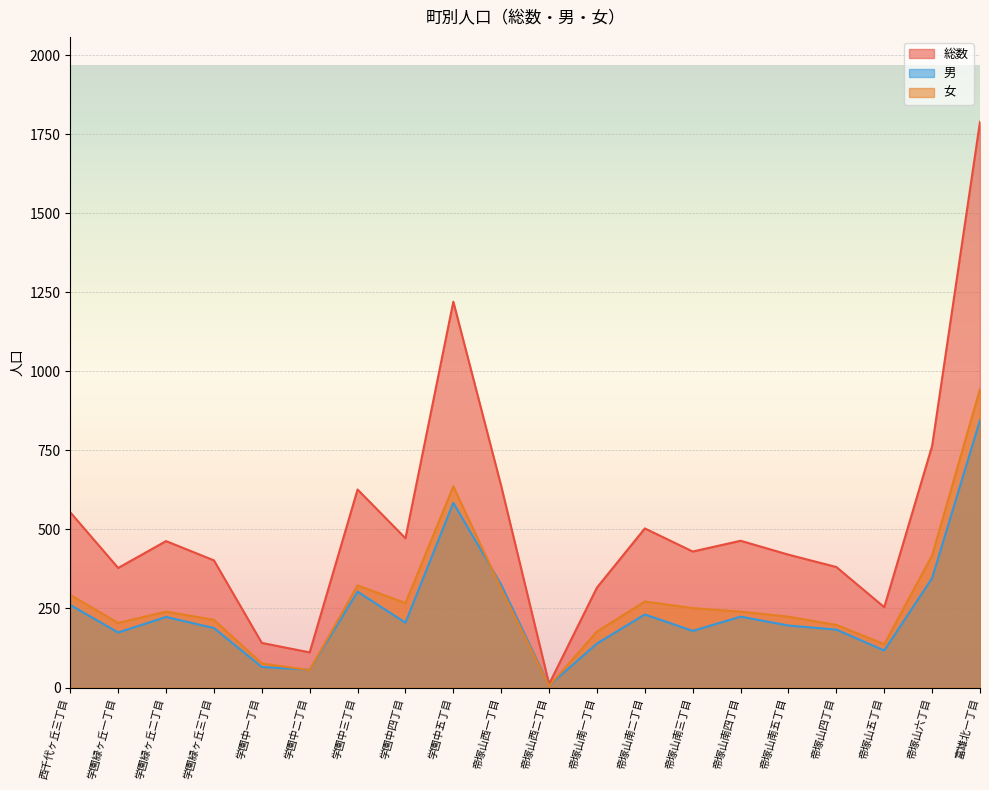

At which label does 女 first exceed 240?

西千代ヶ丘三丁目